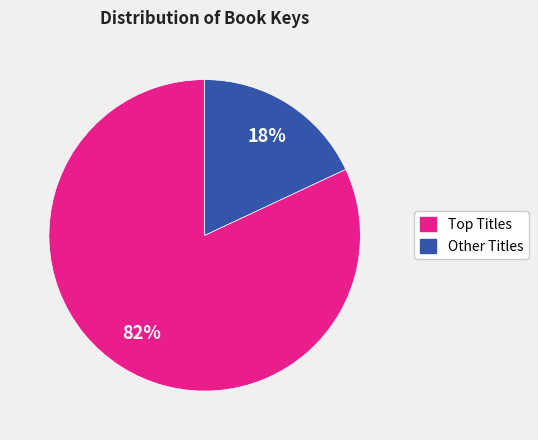

To the nearest percent, what is the difference between the largest and smallest slice percentages?

64%